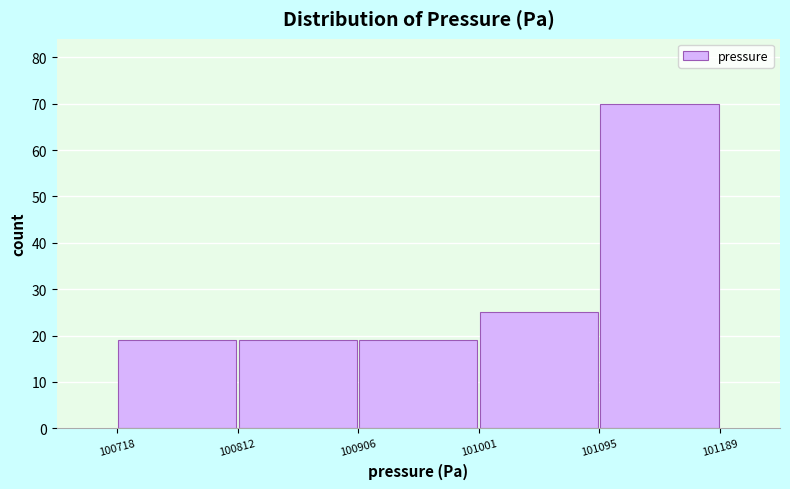

Reading left to right, list every bar in this chart as the range it spans on the x-axis followed by its height. The values are not printed on the chart, so give them approximately, as read against the axis.

100718 to 100812: 19
100812 to 100906: 19
100906 to 101001: 19
101001 to 101095: 25
101095 to 101189: 70